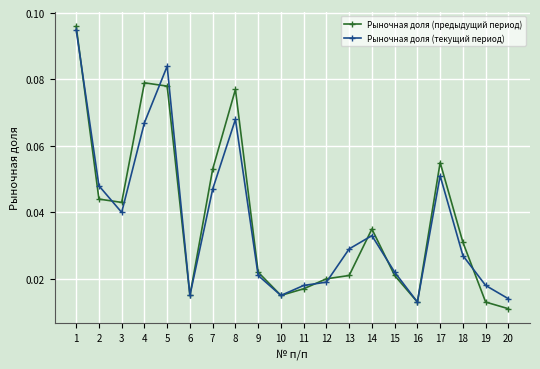

At how many categories does at least one series exceed 0?

20